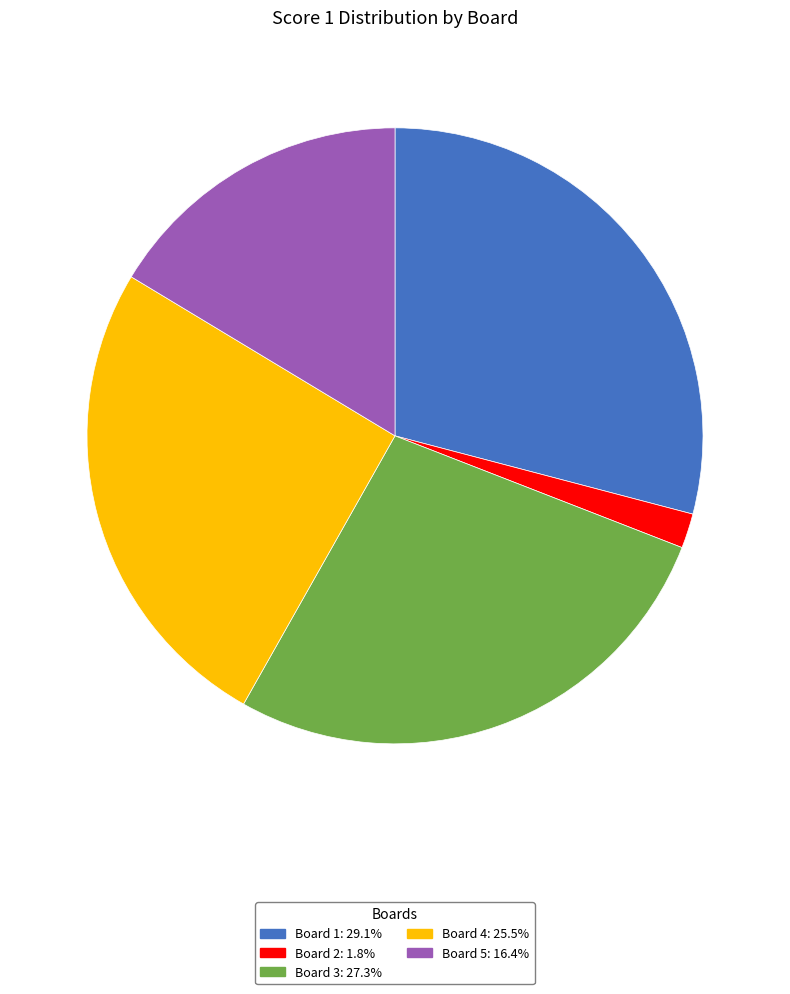

How many slices are in this pie chart?

5